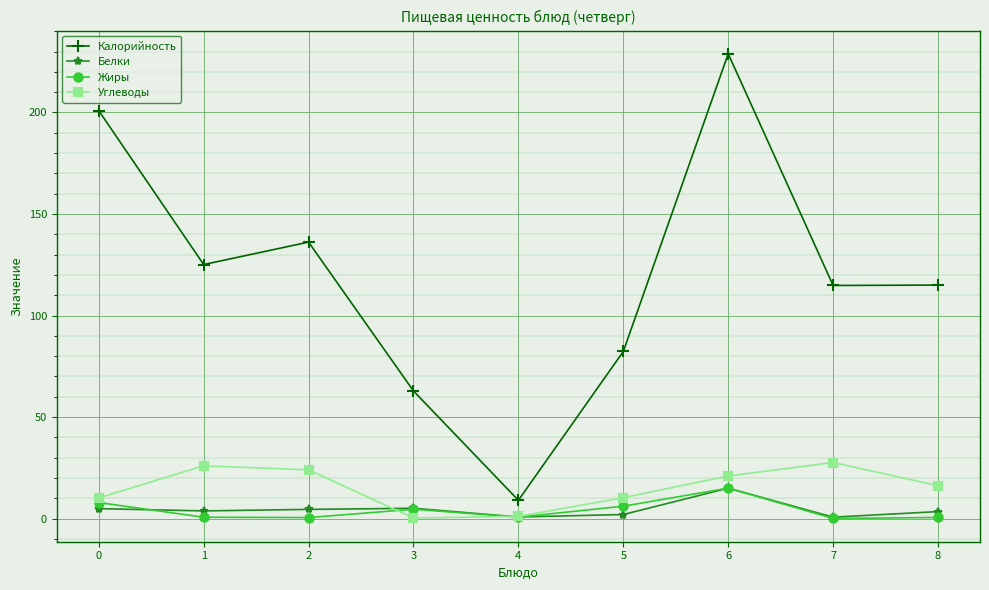

Which series ends up on top after the final intersection of Белки and Углеводы?

Углеводы